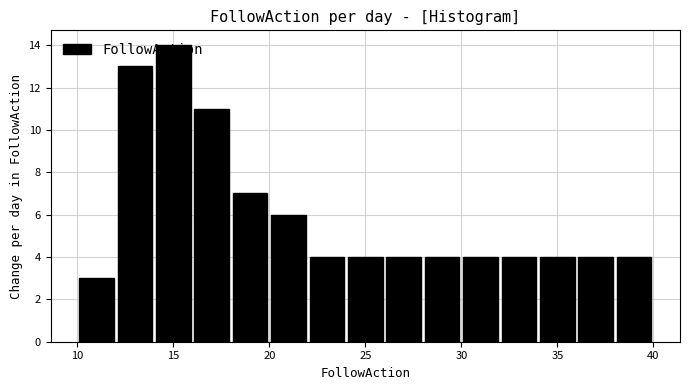

How tall is the bar that spans 24 to 26 on the x-axis? The values are not printed on the chart, so give them approximately, as read against the axis.

4